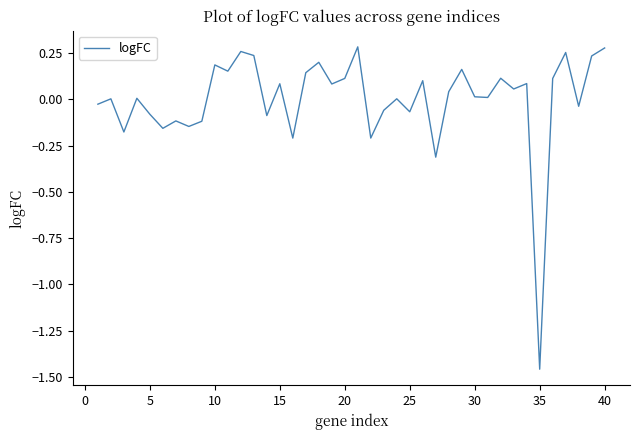

What is the difference between the maximum and minimum values?

1.7